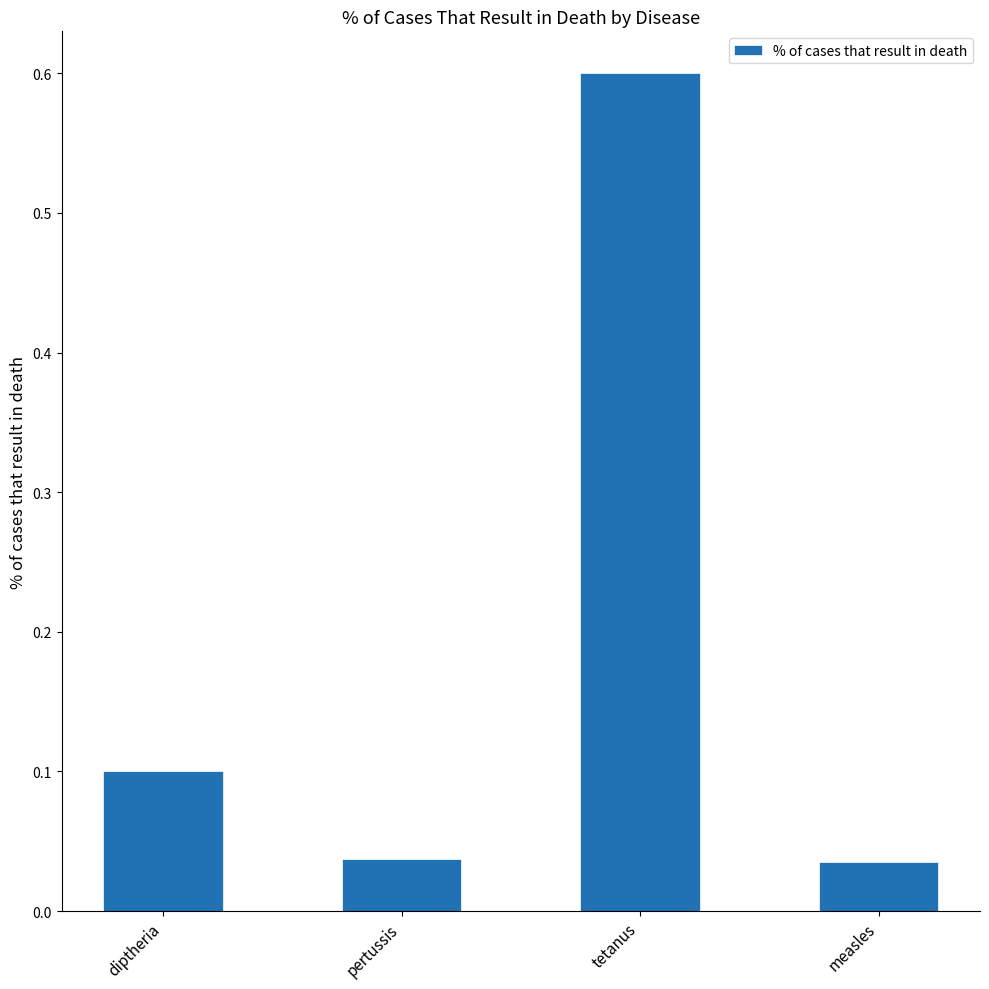

The chart shows a value of 0.6 at tetanus. True or false?

True